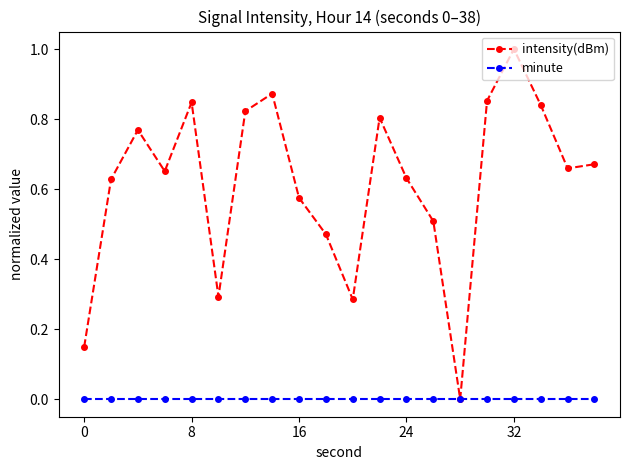

In intensity(dBm), how many points are higher than both neighbors (excluding endpoints)?

5